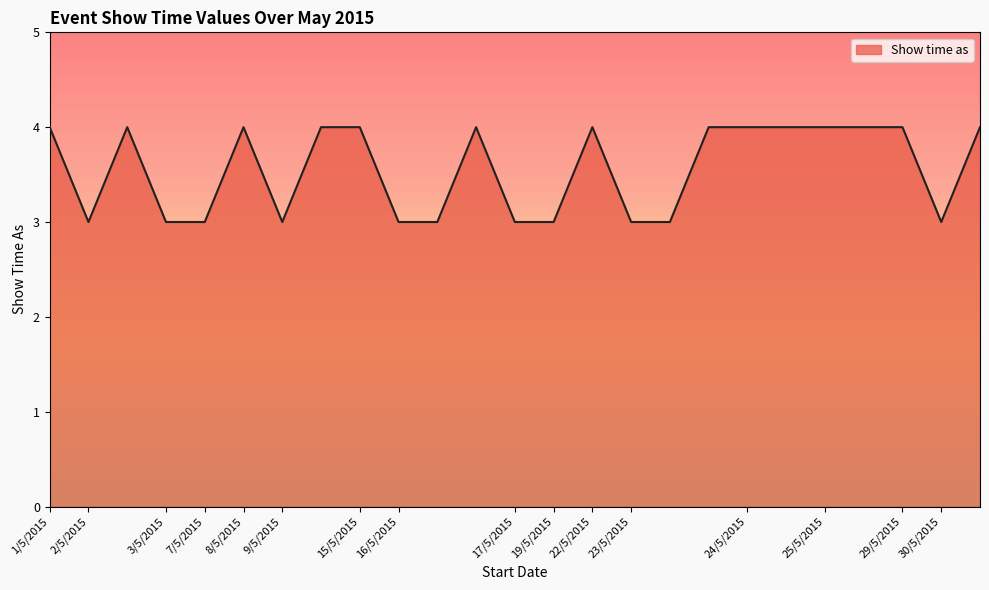

What is the smallest value displayed?

3